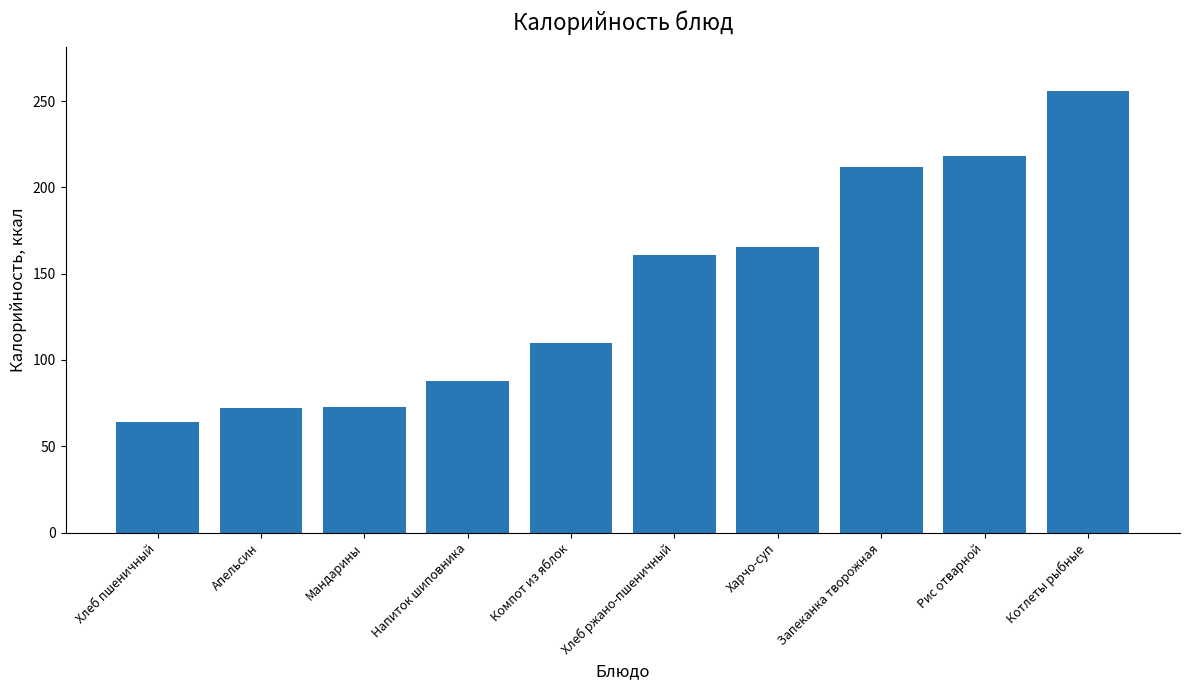

Are the bars grouped side by side (vs. stacked)?

No